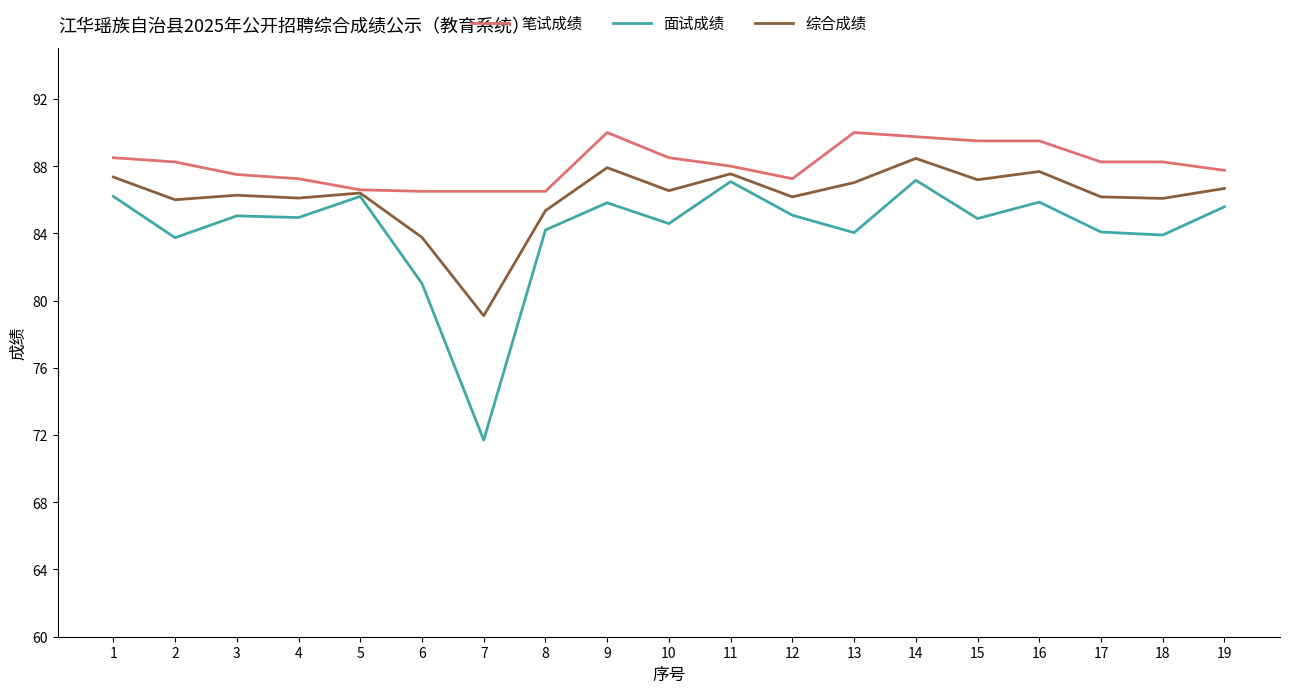

What is the minimum value shown in the chart?

71.7